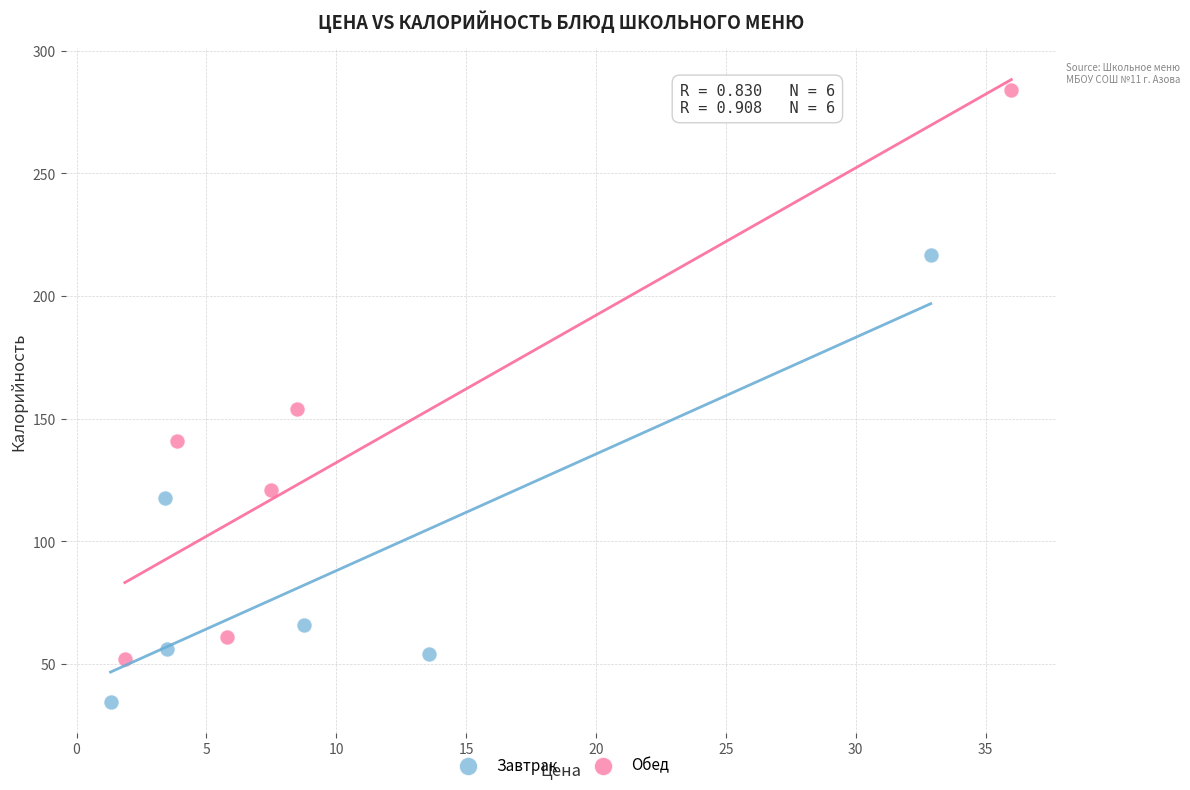

Which series reaches the maximum Y coordinate?

Обед